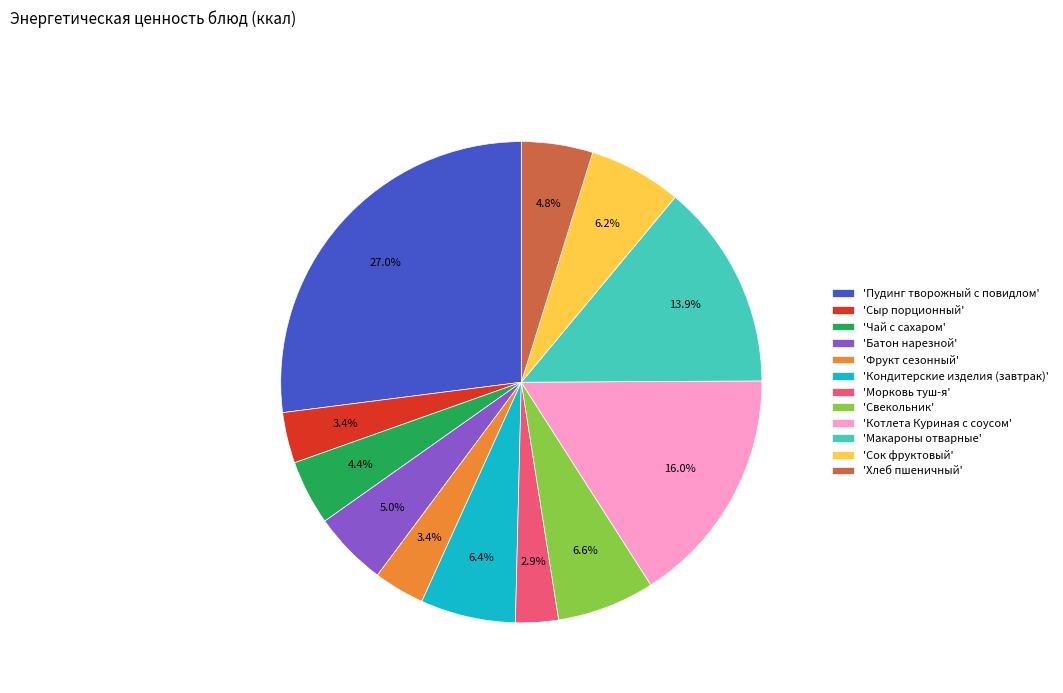

What is the smallest slice in the pie chart?

'Морковь туш-я'